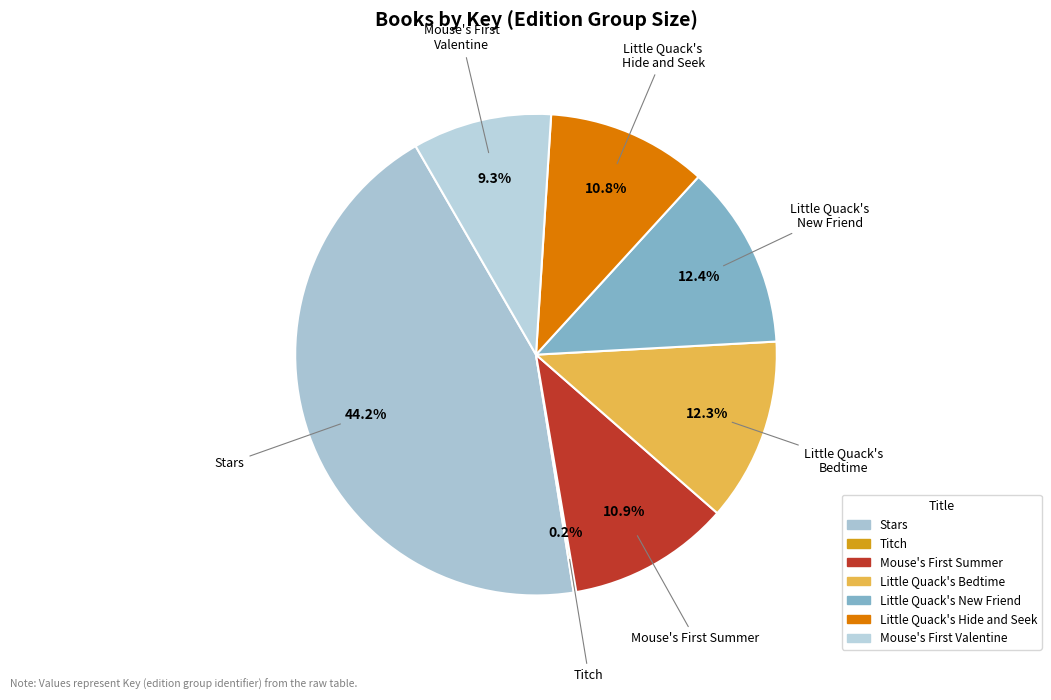

Is there a majority slice in this chart?

No